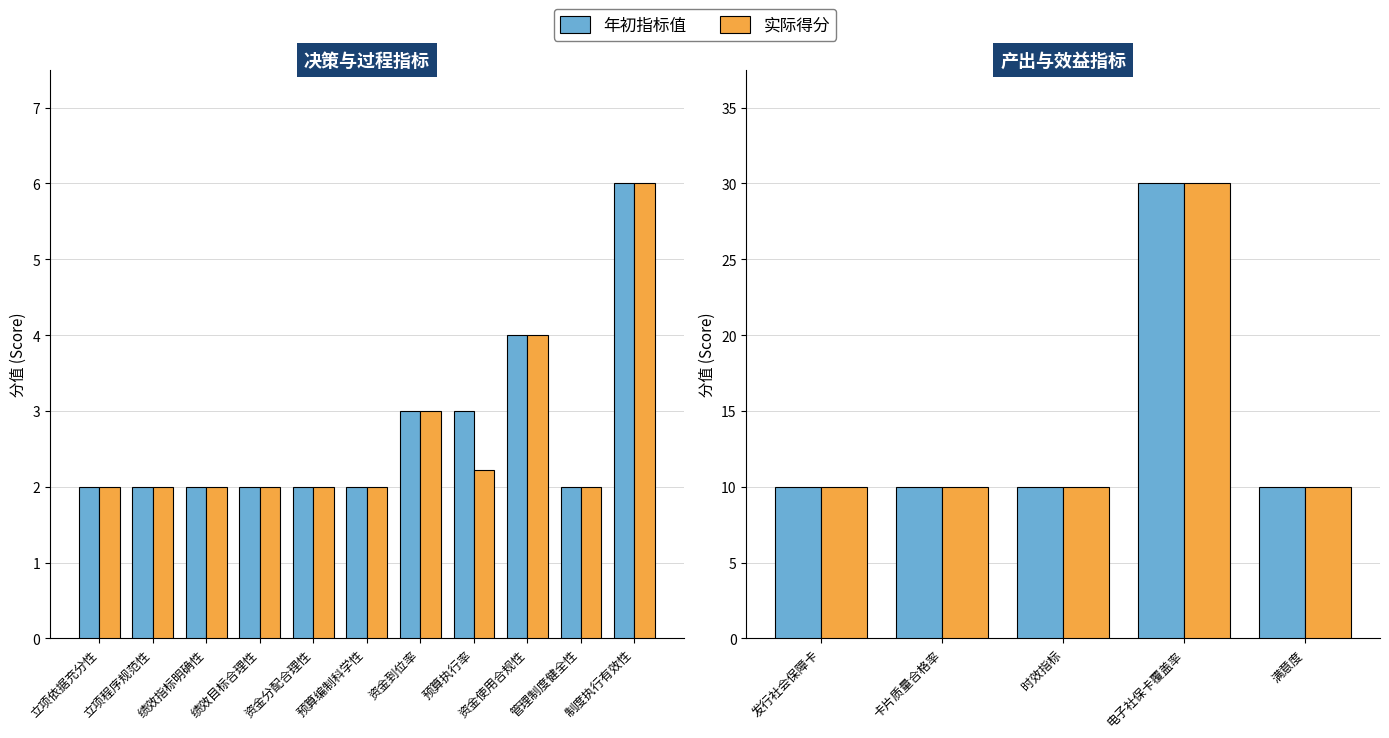

At 卡片质量合格率, list the series in order from smallest to largest.

年初指标值, 实际得分